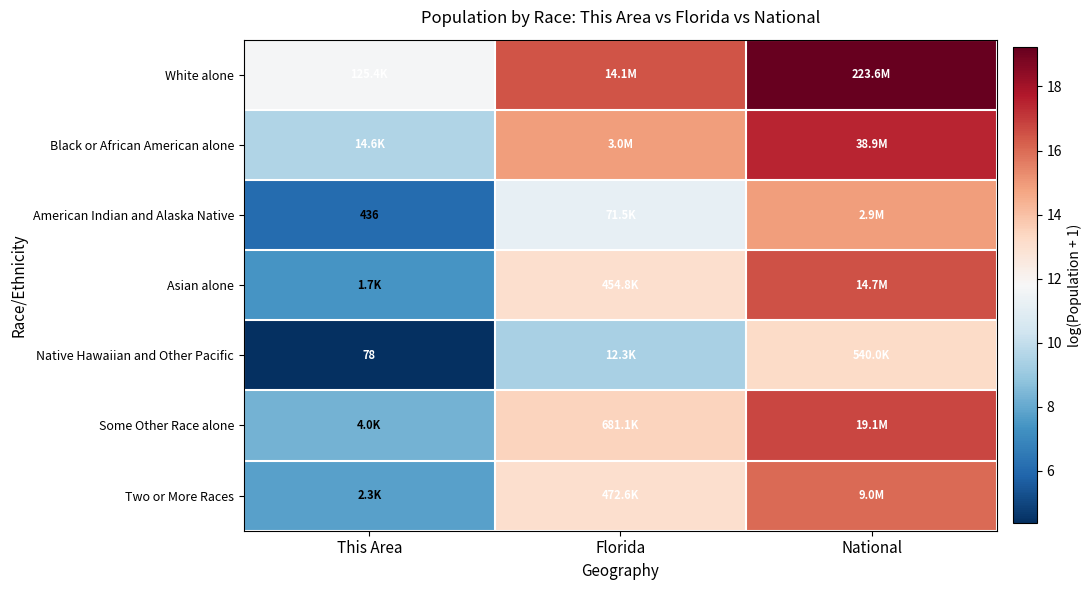

Rank the categories by Two or More Races value from highest to lowest.

National, Florida, This Area